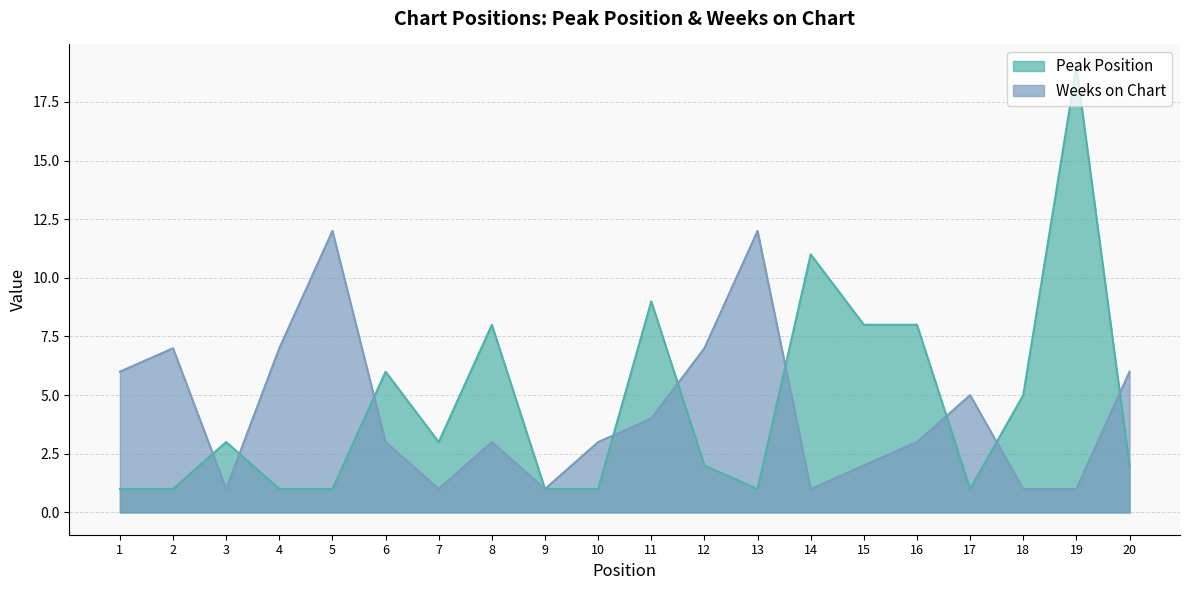

Rank the series by their average value, from highest to lowest.

Peak Position, Weeks on Chart